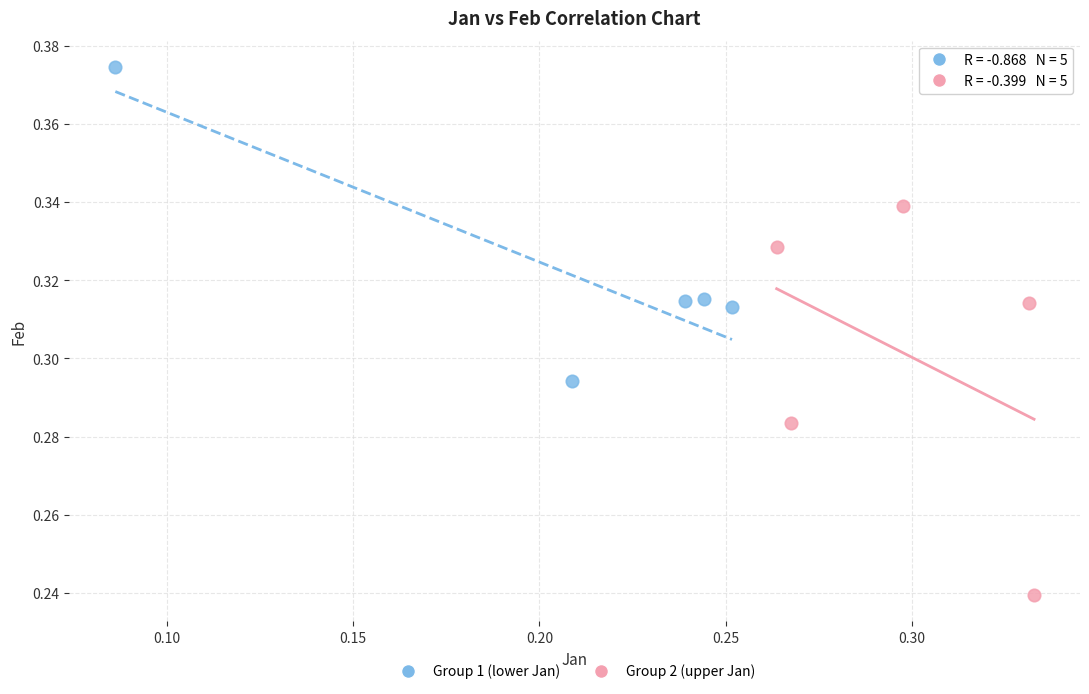

Which series has the largest Y range (max minus min)?

Group 2 (upper Jan)